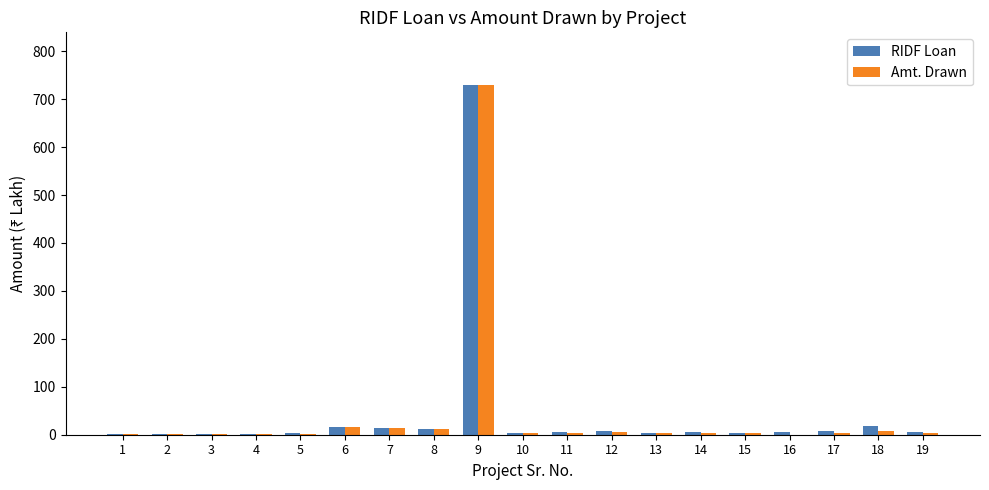

How many data points in Amt. Drawn are above 2?

14